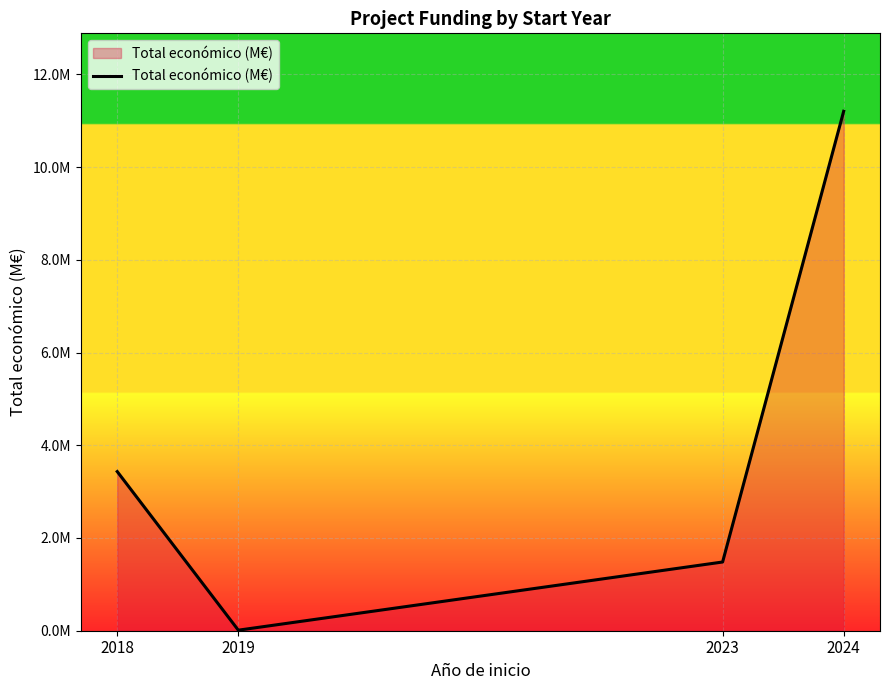

Does the chart have visible grid lines?

Yes